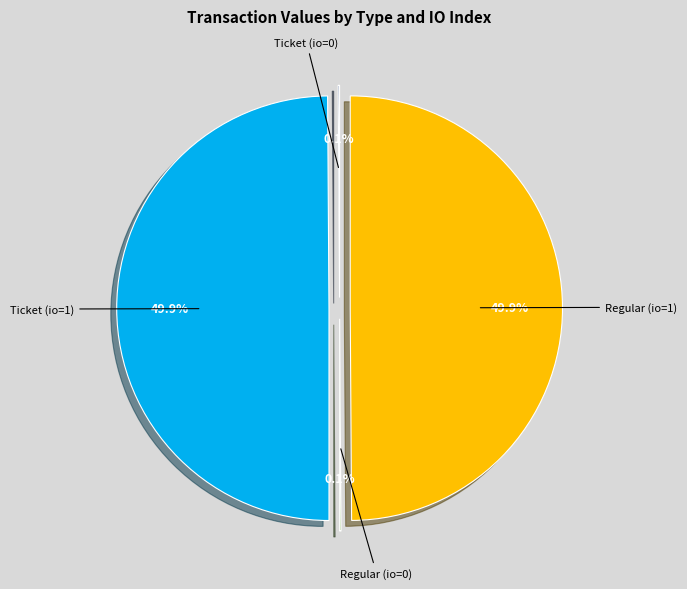

Is there a majority slice in this chart?

No